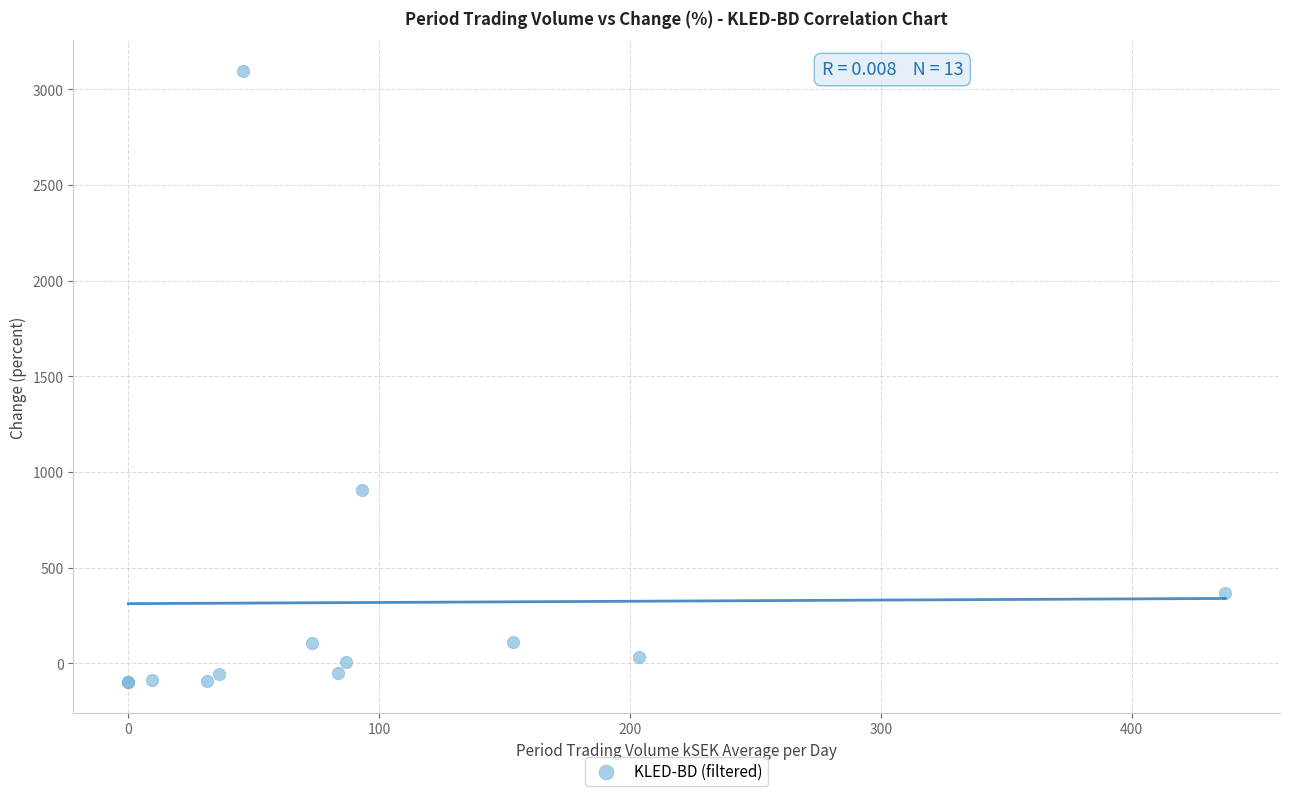

What Y value in the scatter plot is closest to 1498?

906.9